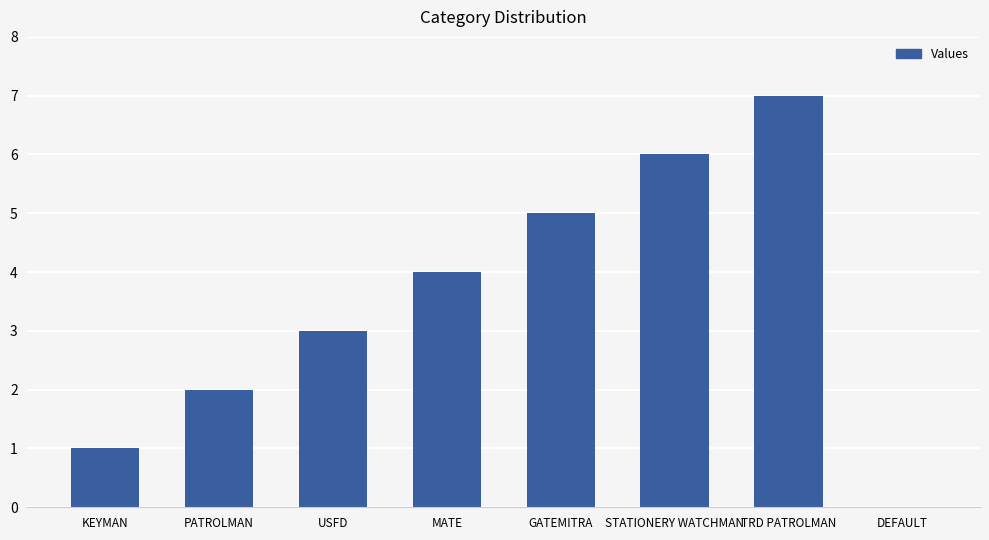

What is the change in value from USFD to STATIONERY WATCHMAN?

+3